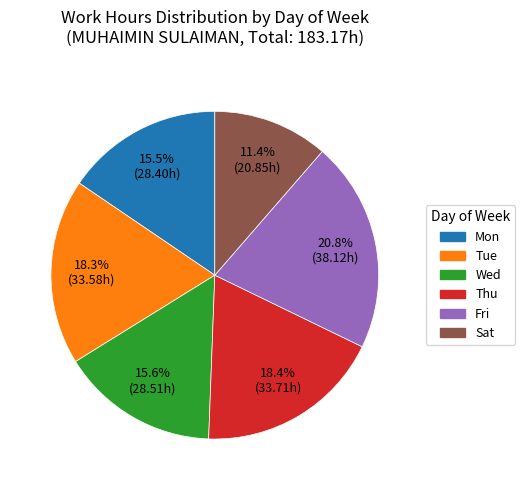

What percentage do Fri and Thu together represent?

39.2%